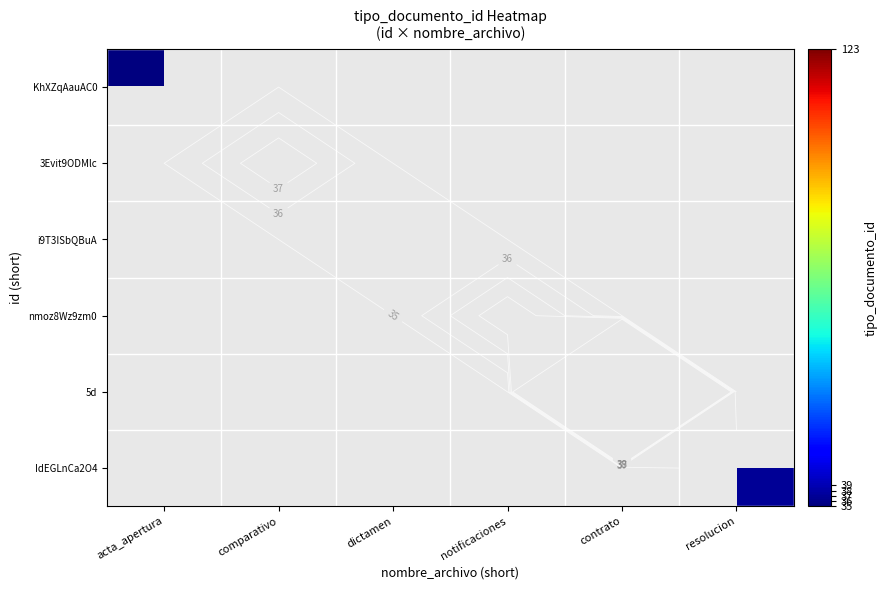

Rank the series by their maximum value, from highest to lowest.

KhXZqAauAC0, 3Evit9ODMlc, i9T3ISbQBuA, nmoz8Wz9zm0, 5d, IdEGLnCa2O4